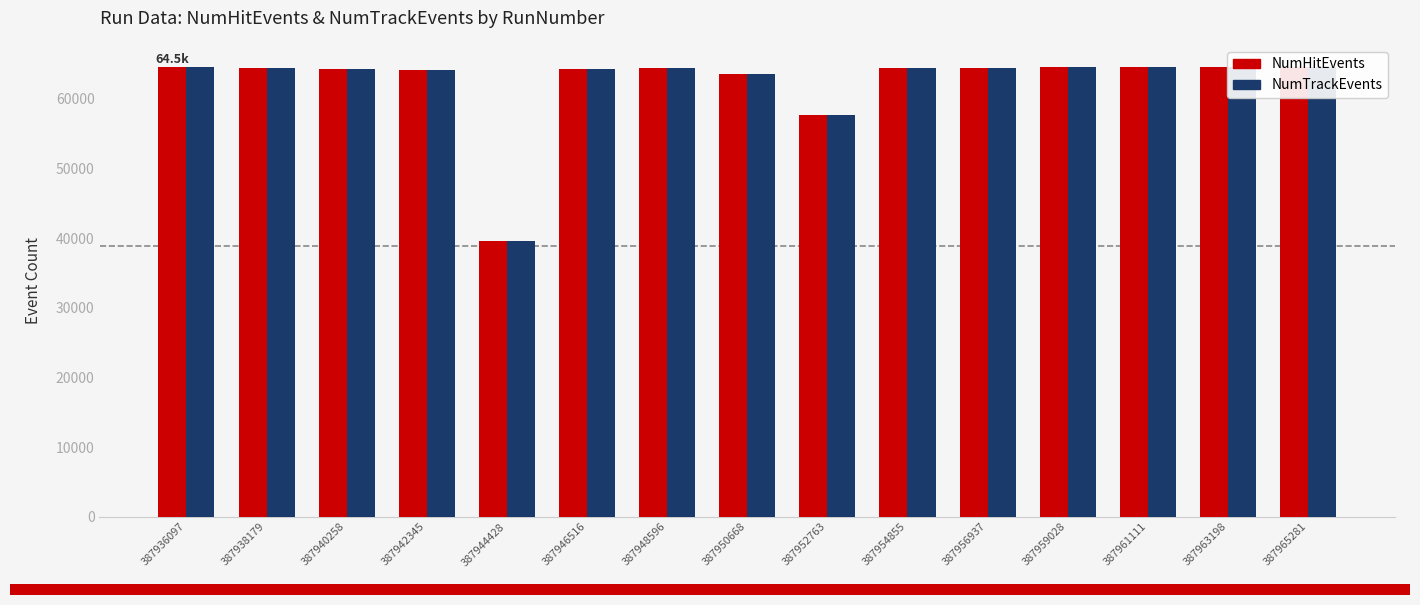

At how many categories does at least one series exceed 46379?

14